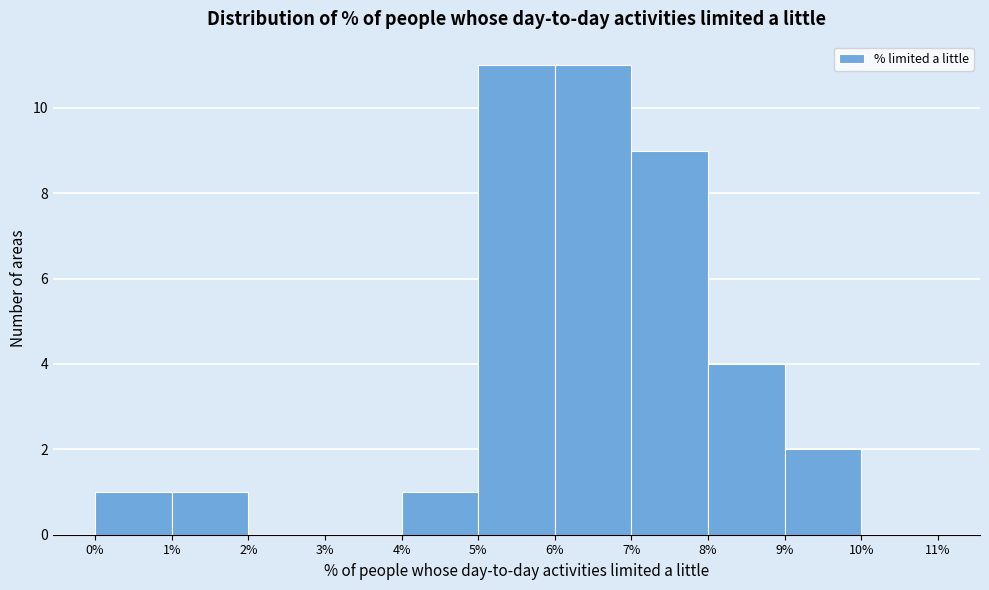

Reading left to right, list every bar in this chart as the range it spans on the x-axis followed by its height. The values are not printed on the chart, so give them approximately, as read against the axis.

0% to 1%: 1
1% to 2%: 1
2% to 3%: 0
3% to 4%: 0
4% to 5%: 1
5% to 6%: 11
6% to 7%: 11
7% to 8%: 9
8% to 9%: 4
9% to 10%: 2
10% to 11%: 0